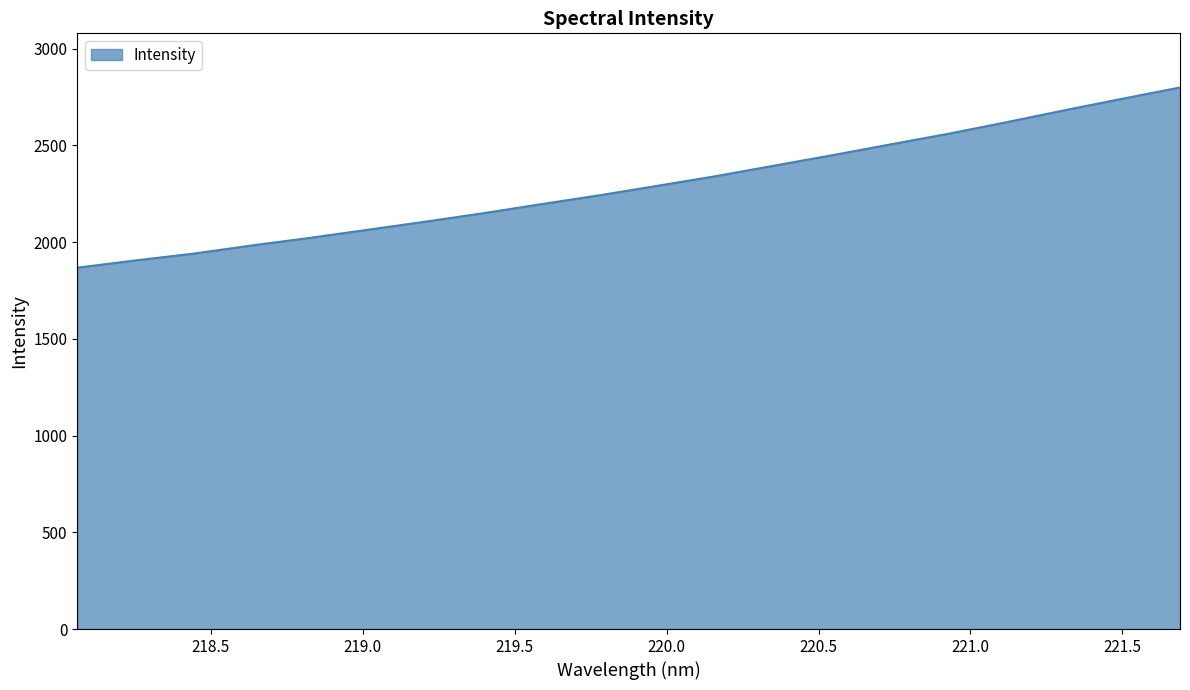

What is the difference between the maximum and second lowest values?

894.1